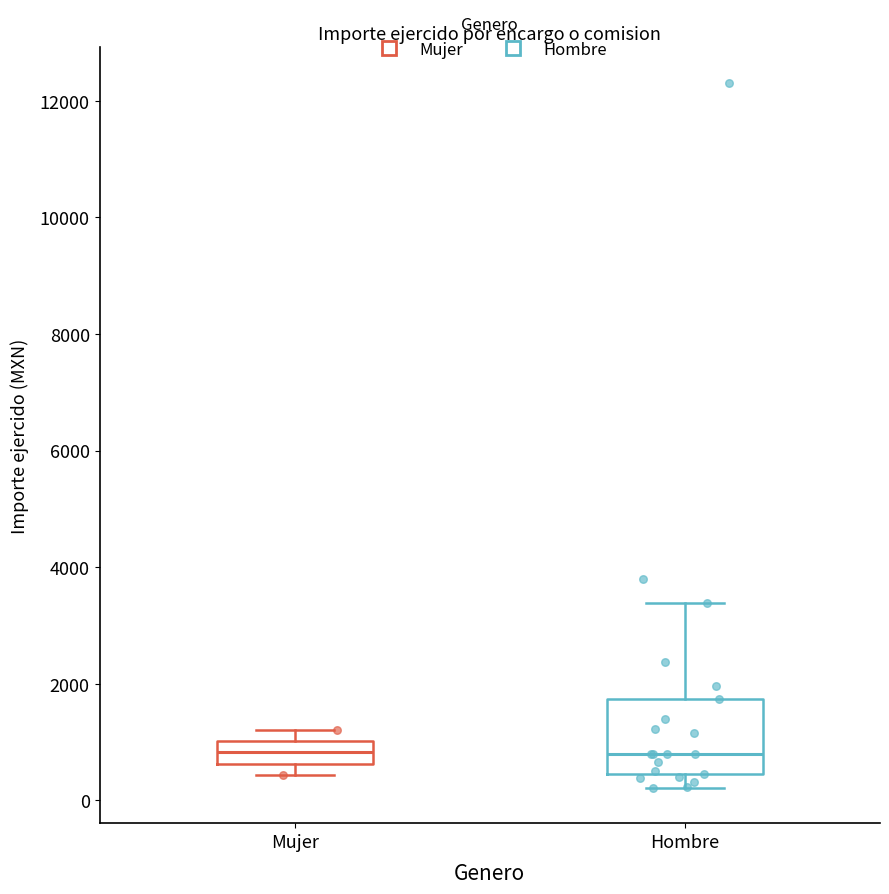

Comparing the boxes themselves (not the whiskers), which one is the tallest?

Hombre